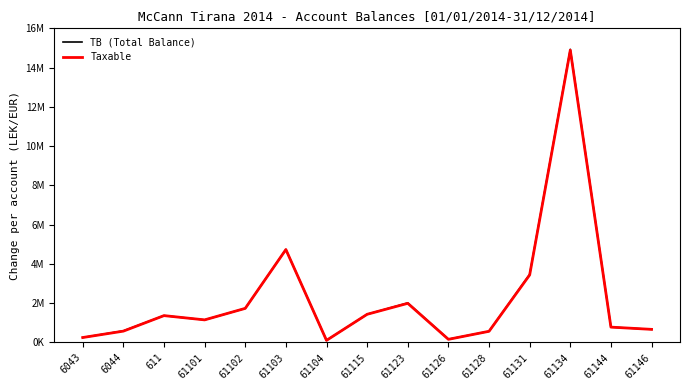

In TB (Total Balance), how many points are higher than both neighbors (excluding endpoints)?

4